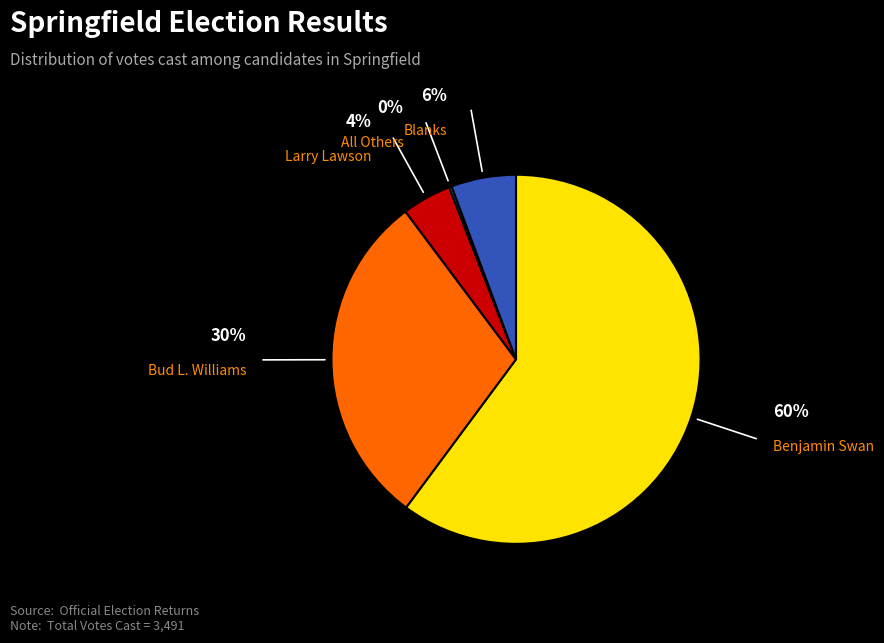

Approximately how many times larger is the value at Bud L. Williams compared to Benjamin Swan?

0.5